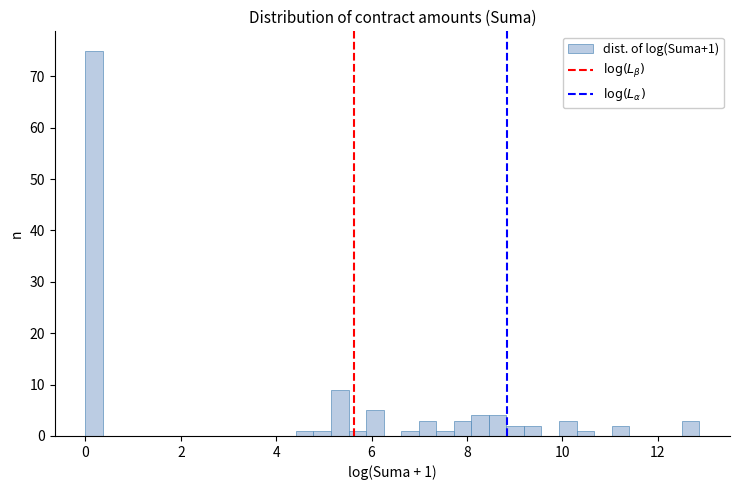

Read against the x-axis, roughly where is the centre of the tallest bar?

0.2